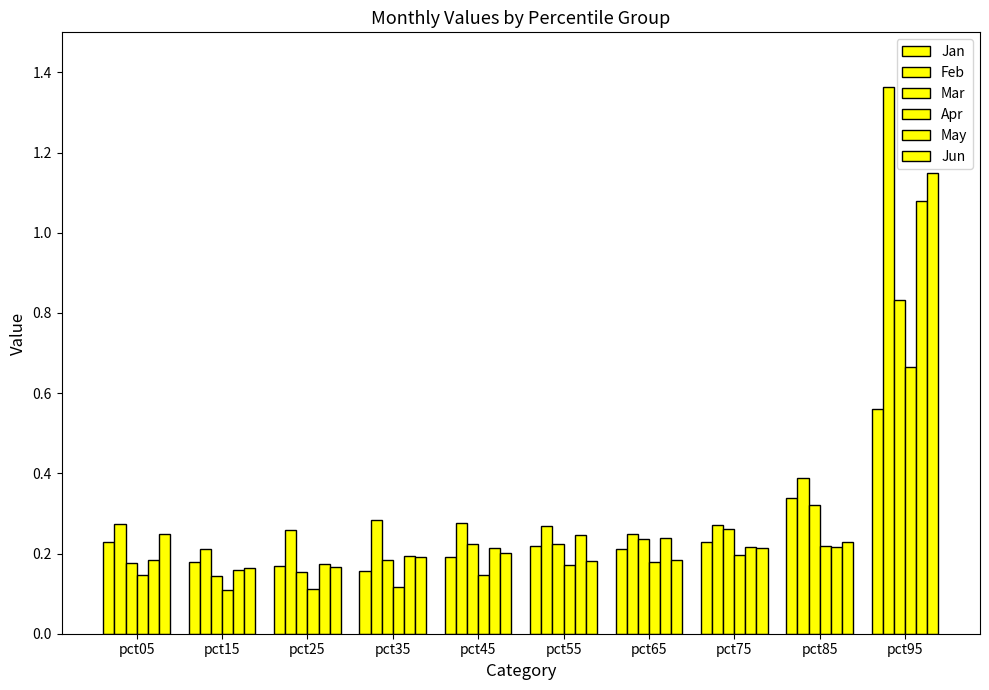

At how many categories does at least one series exceed 1?

1